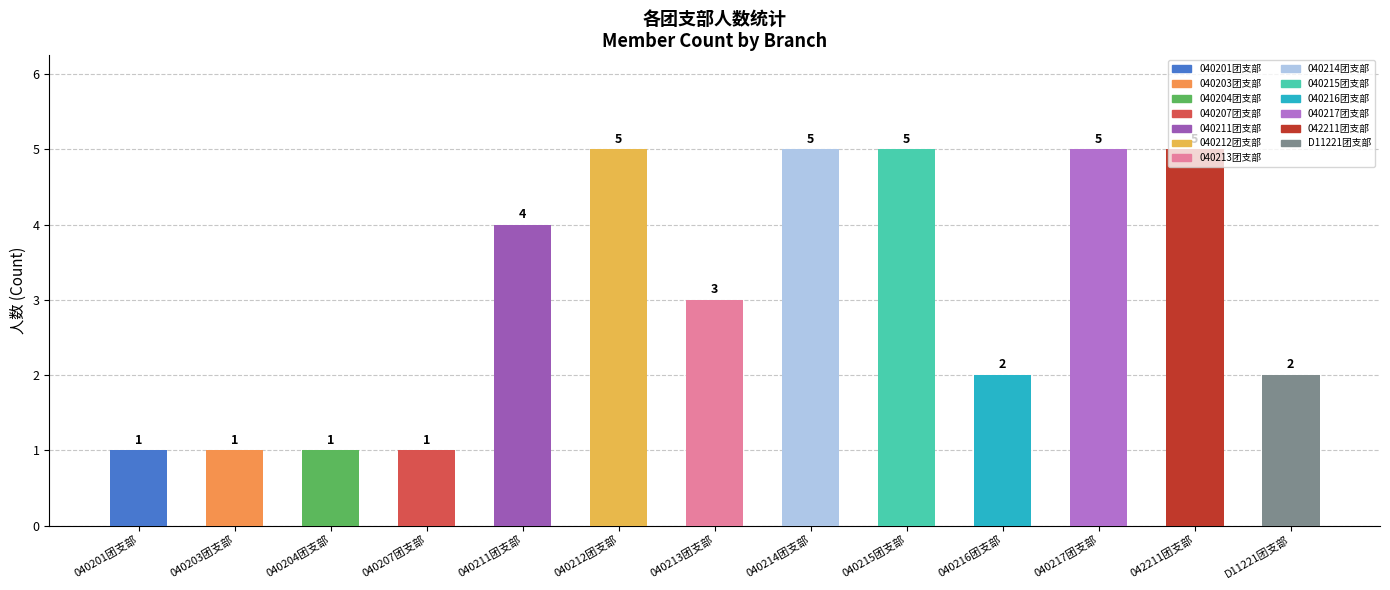

What is the greatest value displayed?

5